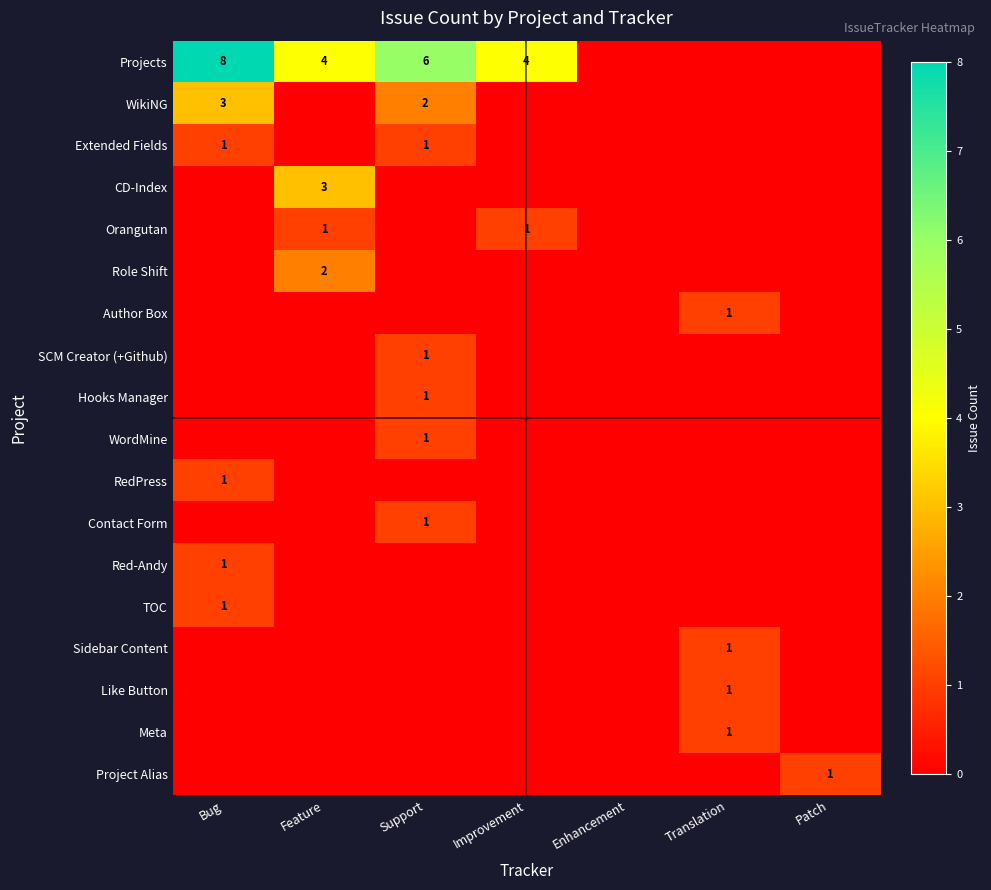

The Sidebar Content series shows 1 at Translation. True or false?

True